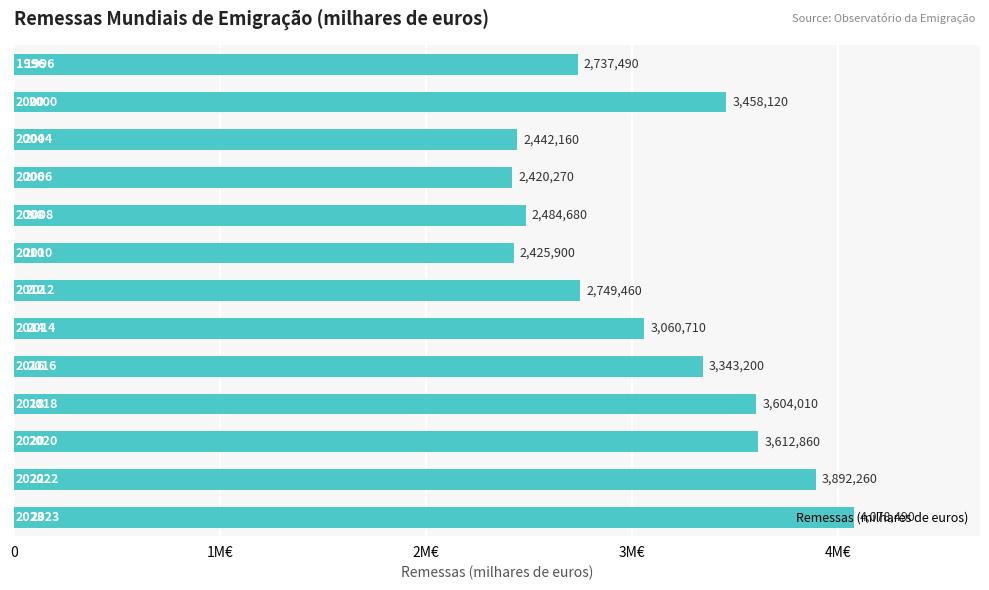

What is the smallest value displayed?

2420270